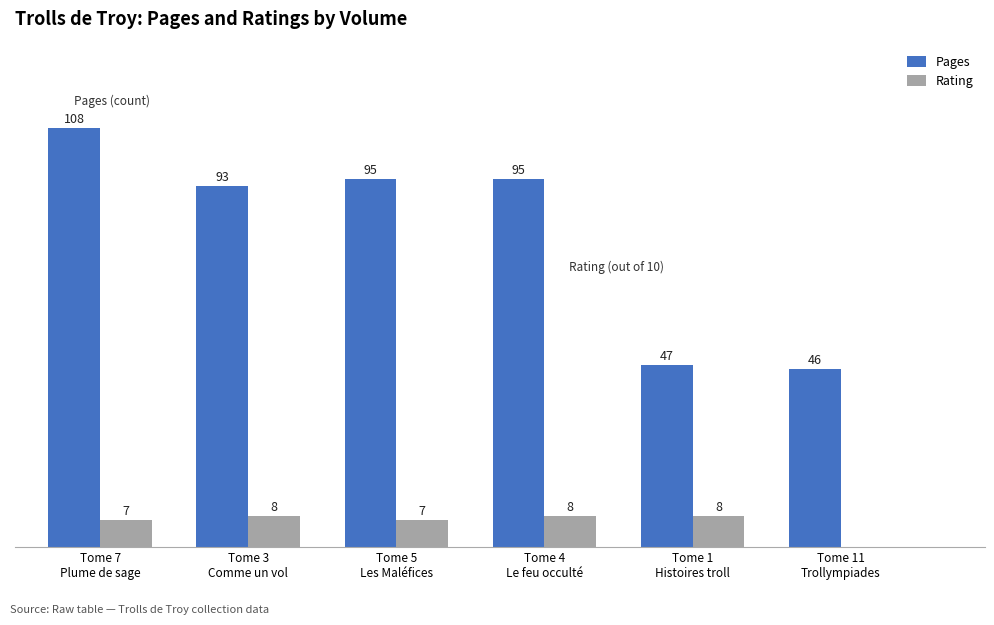

Which series has the largest total across all categories?

Pages